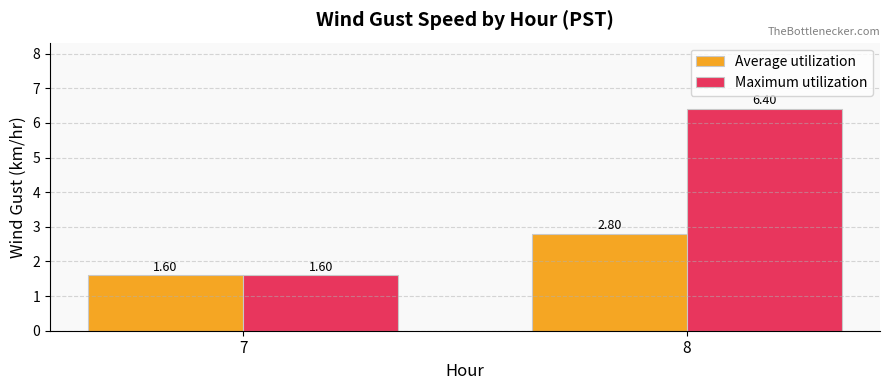

What is the value of the Average utilization bar at the 1st from the left?

1.6